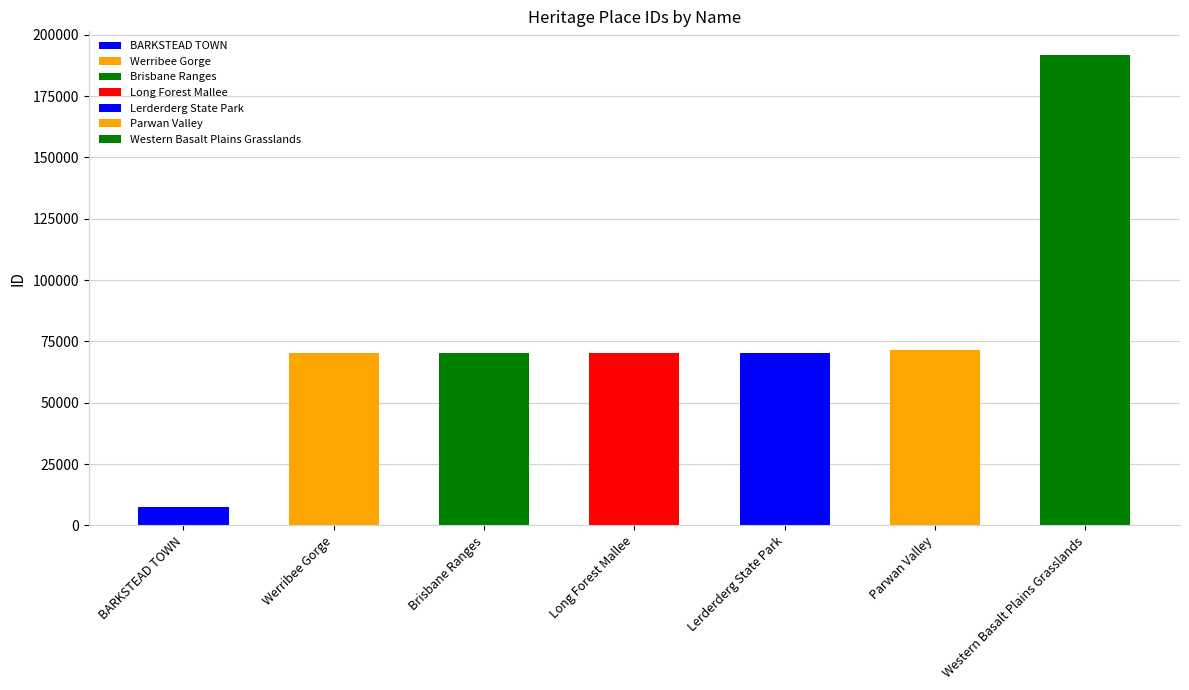

What is the difference between the values at Brisbane Ranges and Werribee Gorge?

116